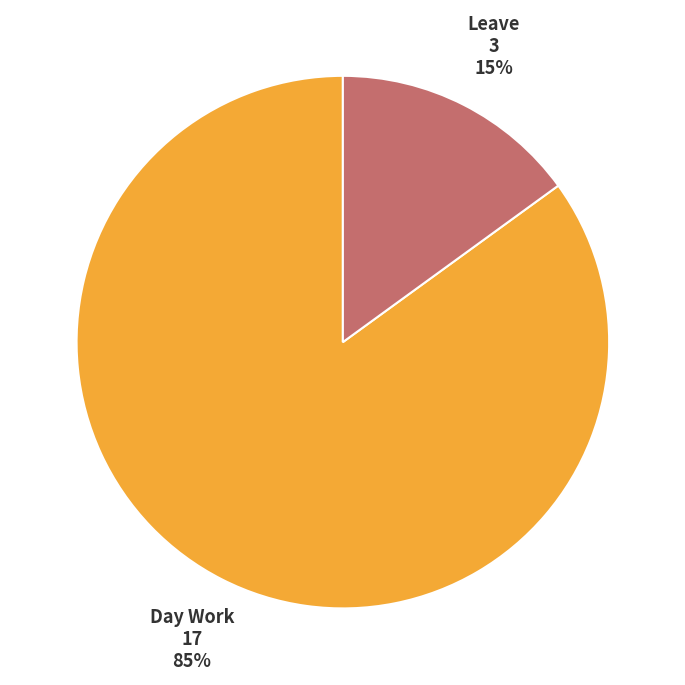

Does any single category account for the majority?

Yes